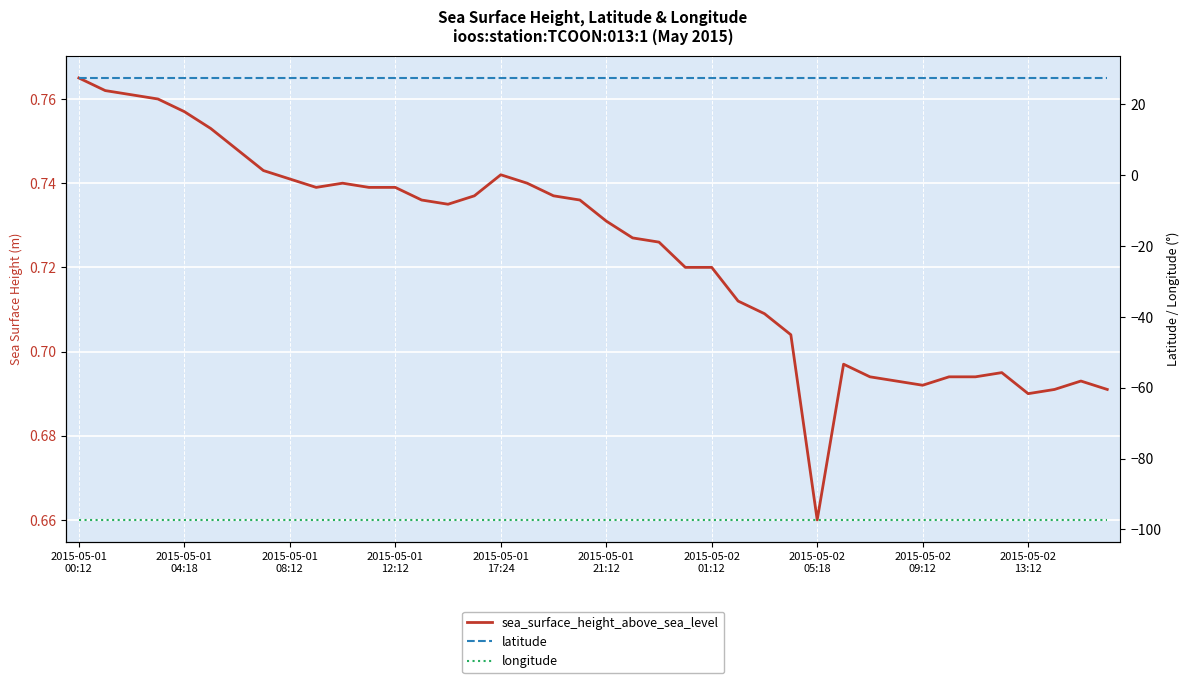

What is the greatest value displayed?

27.5